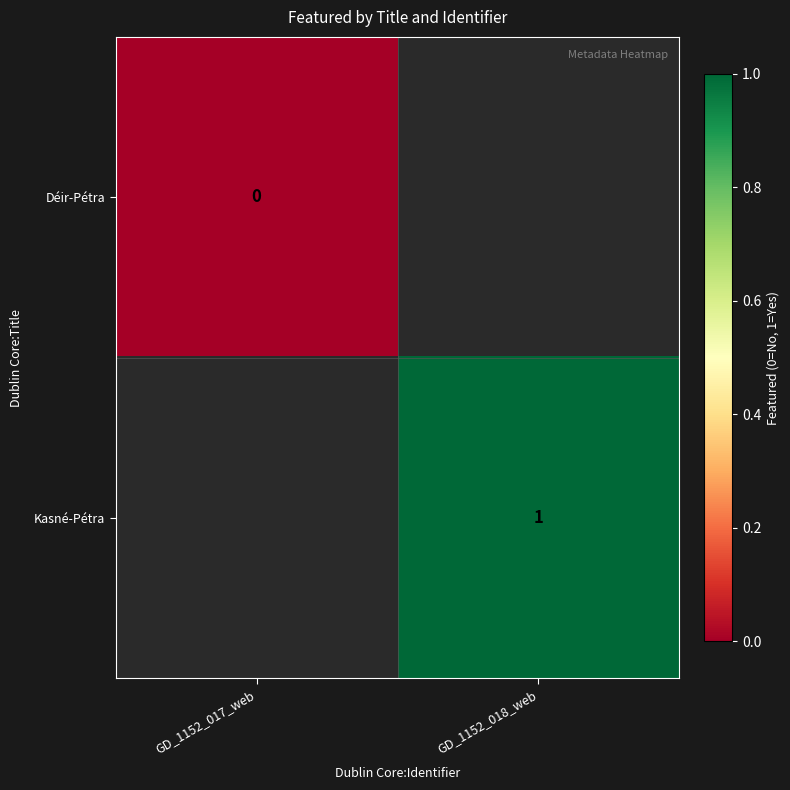

At how many categories does at least one series exceed 0?

1